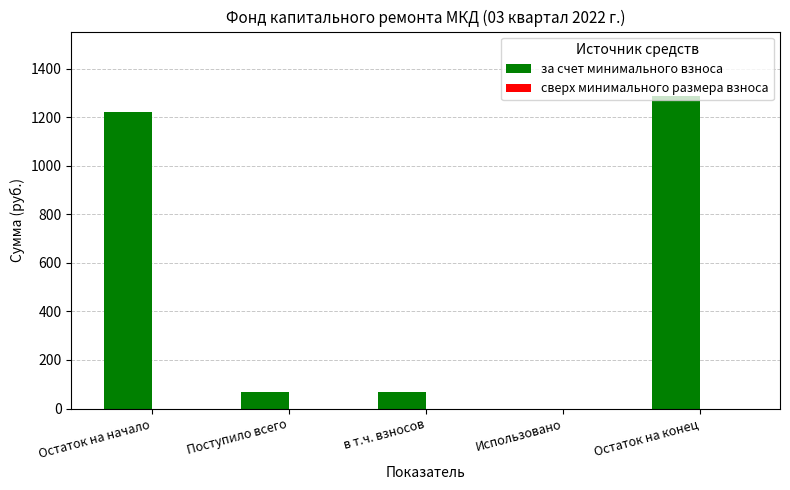

What is the sum of the values at Остаток на конец and Поступило всего?

1351.5